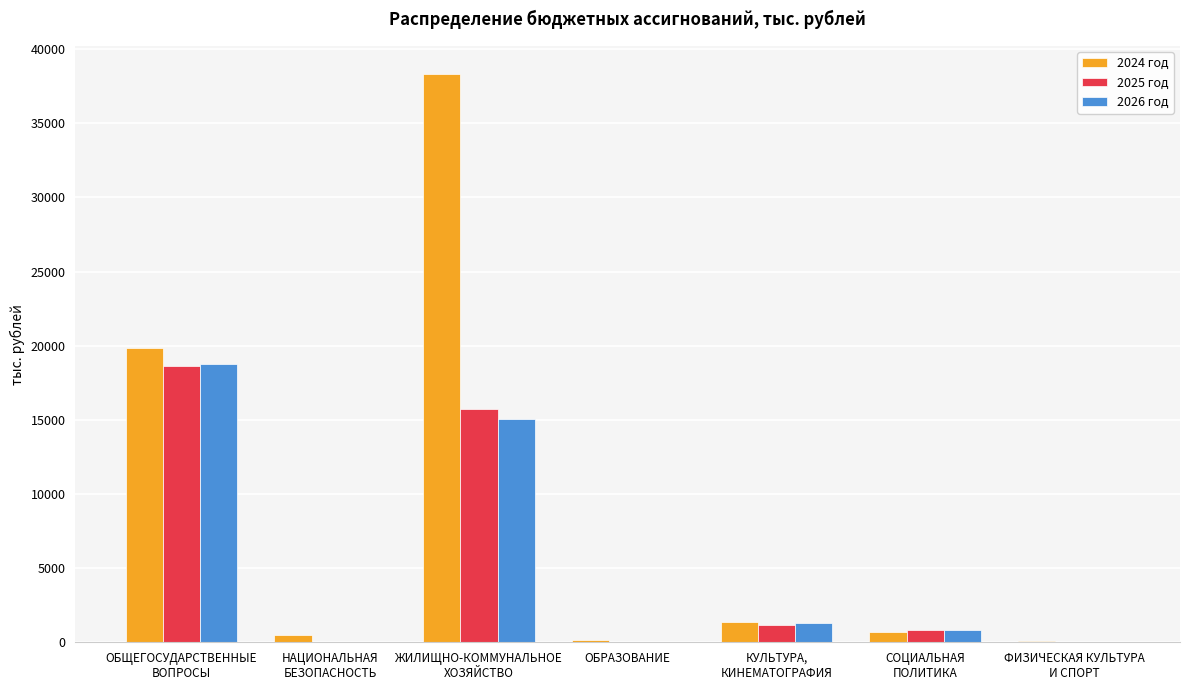

What is the total value across all series at ЖИЛИЩНО-КОММУНАЛЬНОЕ
ХОЗЯЙСТВО?

69060.0